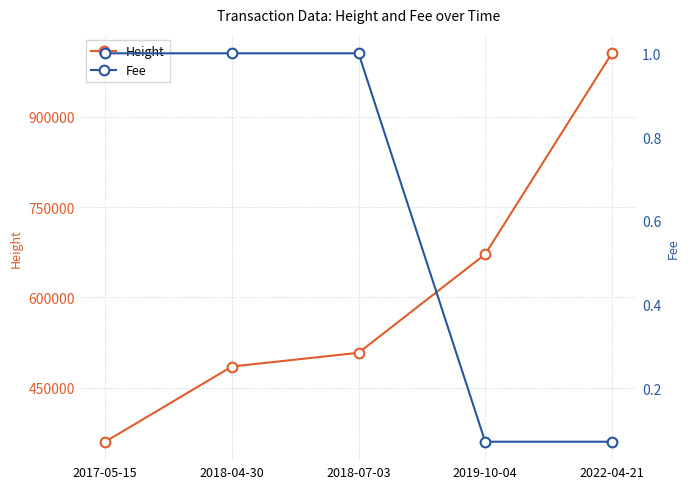

Reading left to right, transcribe all the data shown in this chart.

Height: 360314.0	485247.0	508064.0	671802.0	1005561.0
Fee: 1.0	1.0	1.0	0.1	0.1